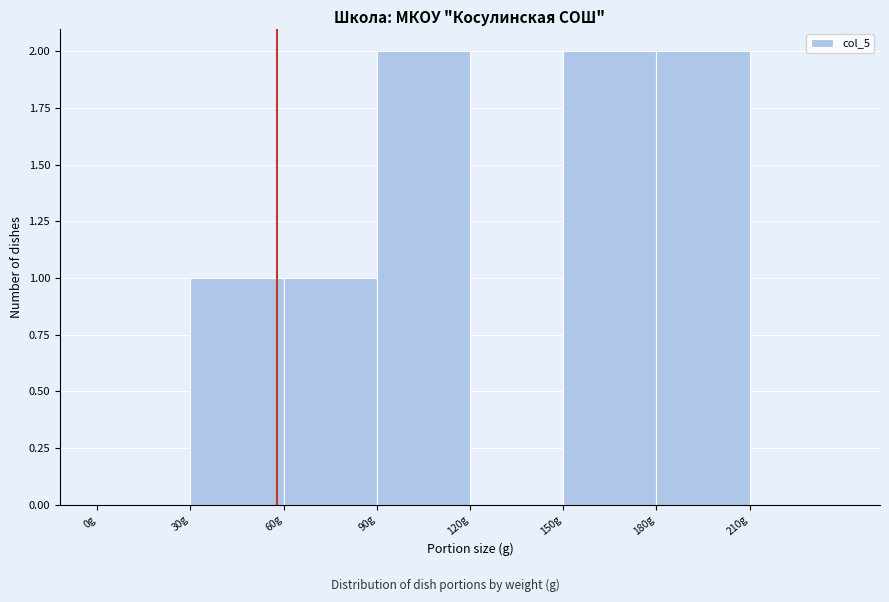

Reading left to right, transcribe this chart: for each bar, give the range it covers on the x-axis and its height. The values are not printed on the chart, so give them approximately, as read against the axis.

0 to 30: 0
30 to 60: 1
60 to 90: 1
90 to 120: 2
120 to 150: 0
150 to 180: 2
180 to 210: 2
210 to 240: 0